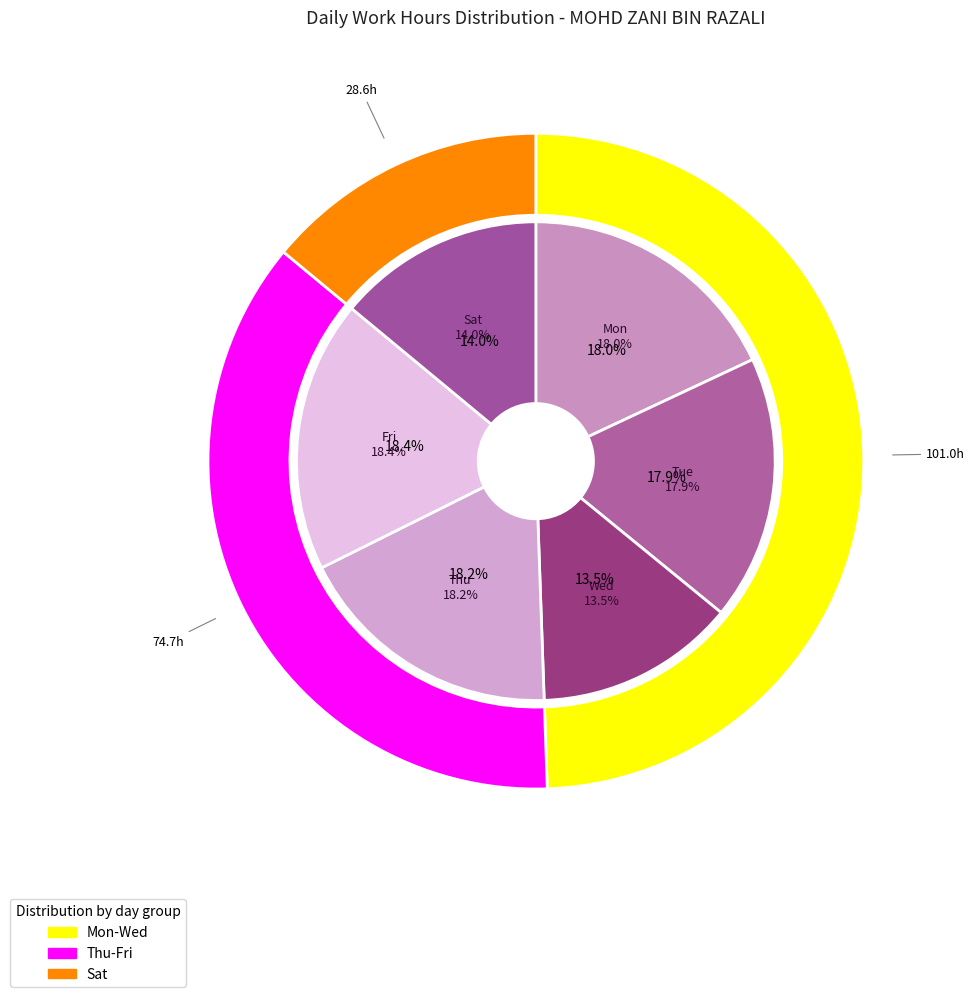

True or false: Mon-27 accounts for 1% of the total.

False